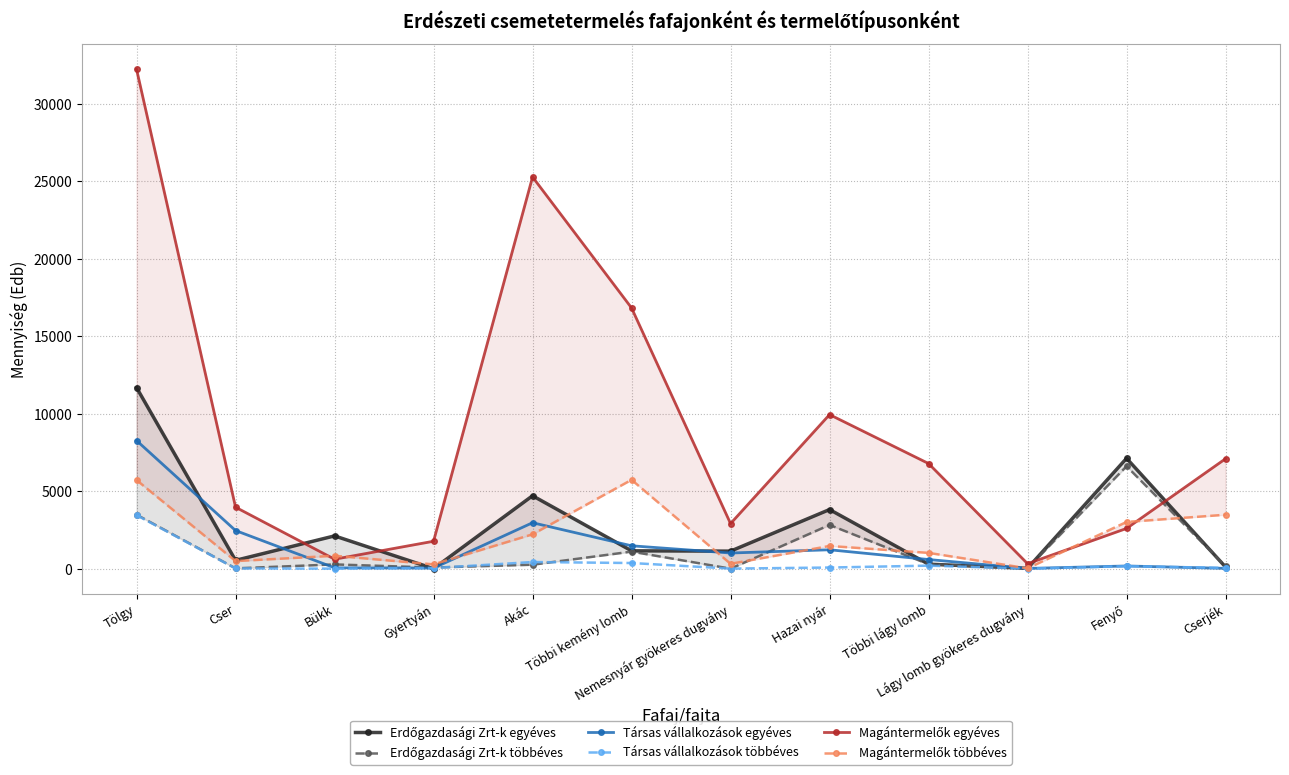

What is the sum of all Társas vállalkozások többéves values?

4790.2